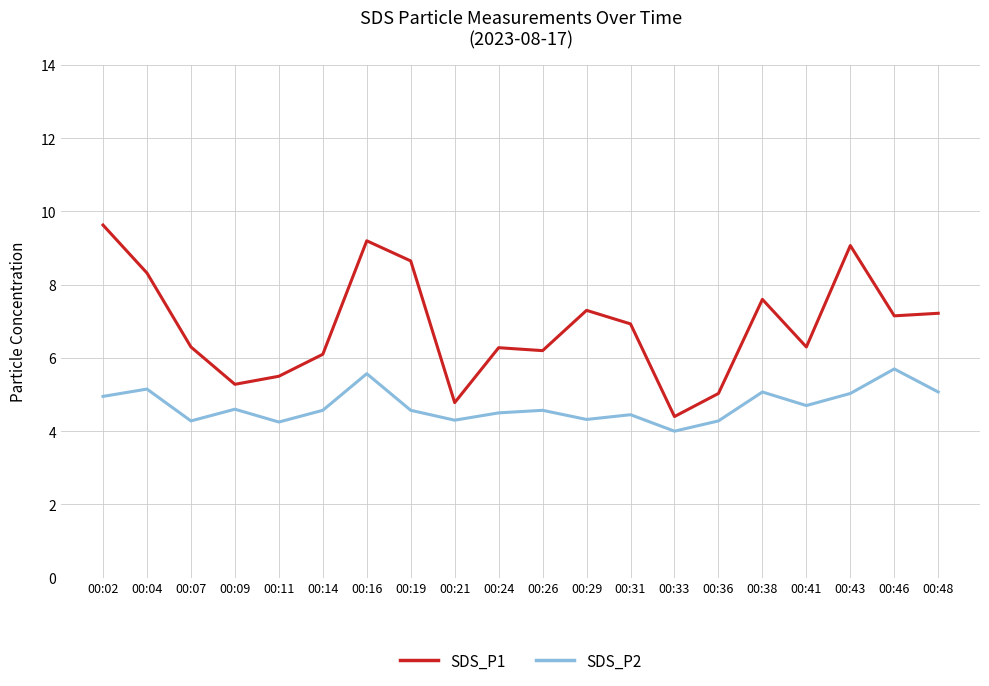

How many categories are shown in the chart?

20